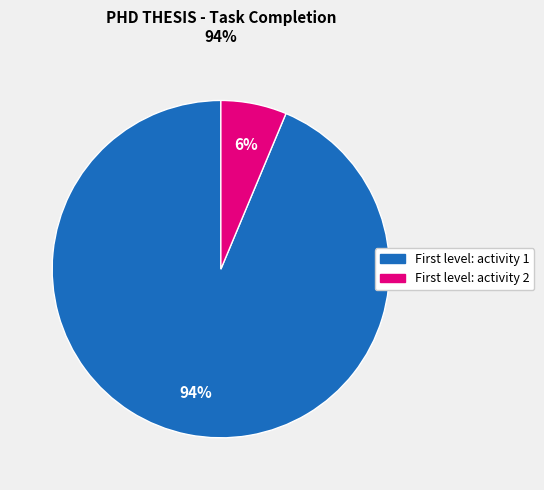

To the nearest percent, what is the average slice percentage?

50%